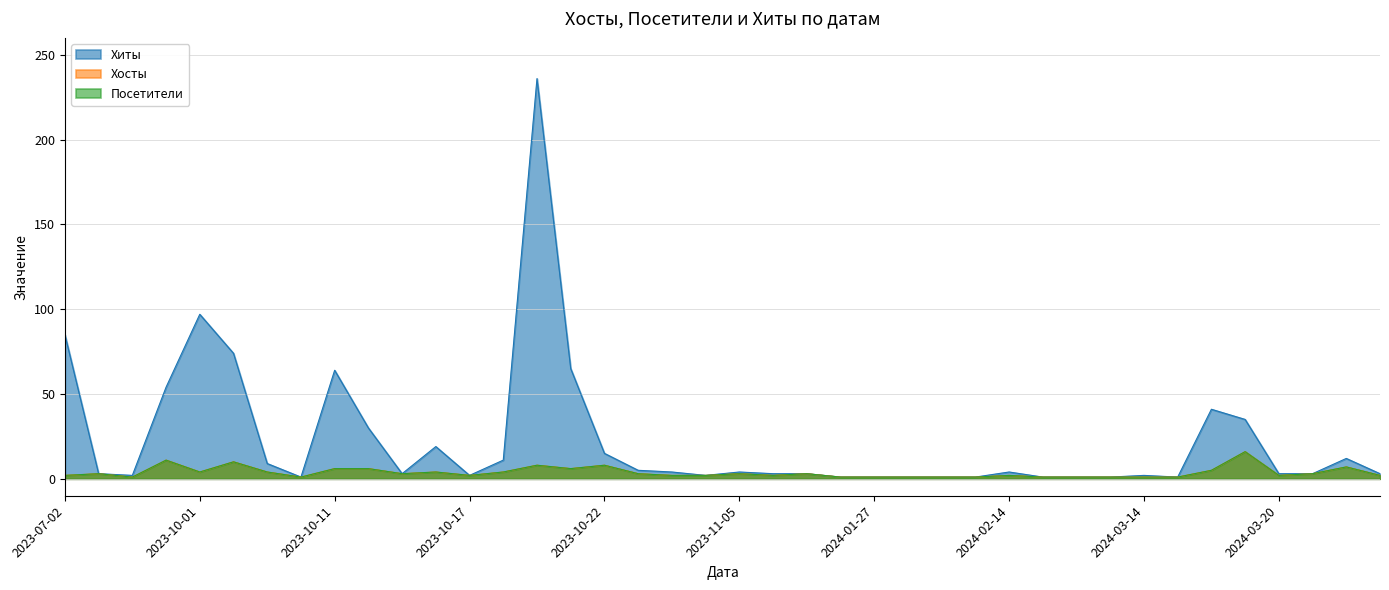

At how many categories does at least one series exceed 97?

1